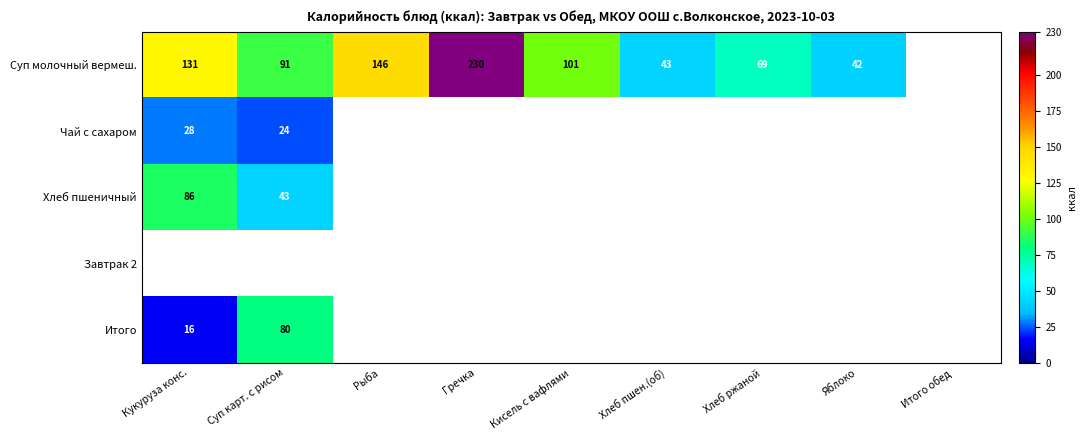

True or false: Чай с сахаром has a value of 12 at Кукуруза конс..

False